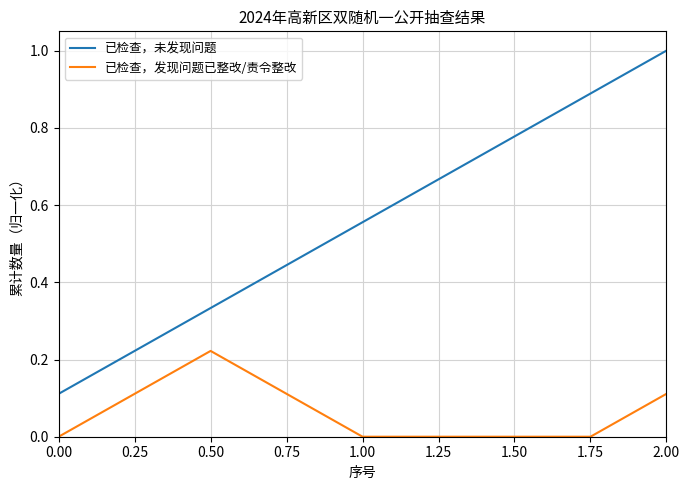

What position from the right is 1.50?

3